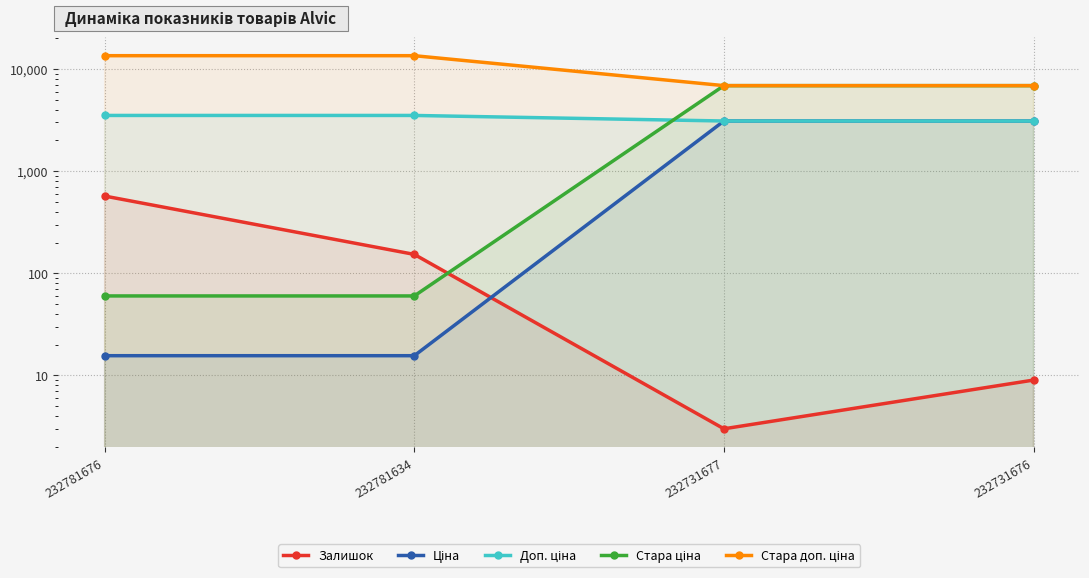

True or false: Стара доп. ціна and Ціна cross at least once.

False